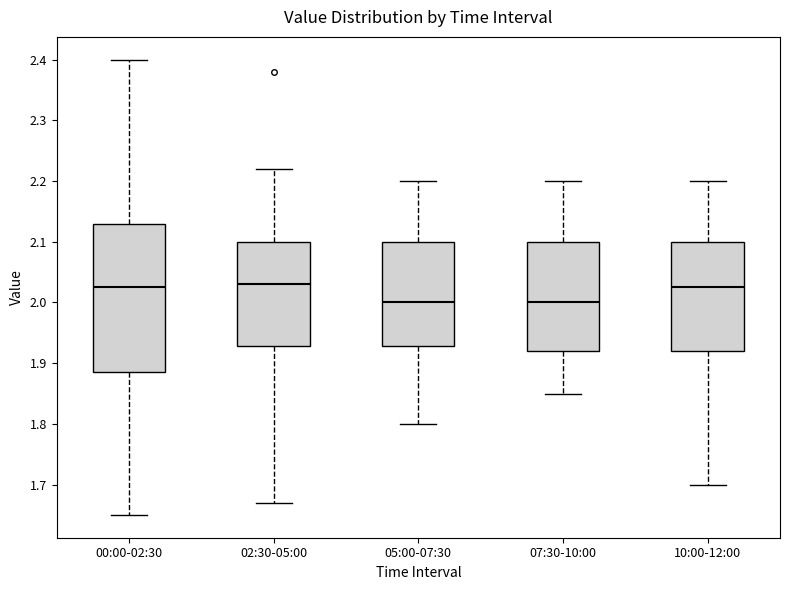

Reading left to right, read every box against the y-axis: the position of its median line, the range the box covers, and the ends of its whiskers. The values are not printed on the chart, so give them approximately, as read against the axis.

00:00-02:30: median 2.03, box 1.89 to 2.13, whiskers 1.65 to 2.40
02:30-05:00: median 2.03, box 1.93 to 2.10, whiskers 1.67 to 2.22
05:00-07:30: median 2.00, box 1.93 to 2.10, whiskers 1.80 to 2.20
07:30-10:00: median 2.00, box 1.92 to 2.10, whiskers 1.85 to 2.20
10:00-12:00: median 2.03, box 1.92 to 2.10, whiskers 1.70 to 2.20